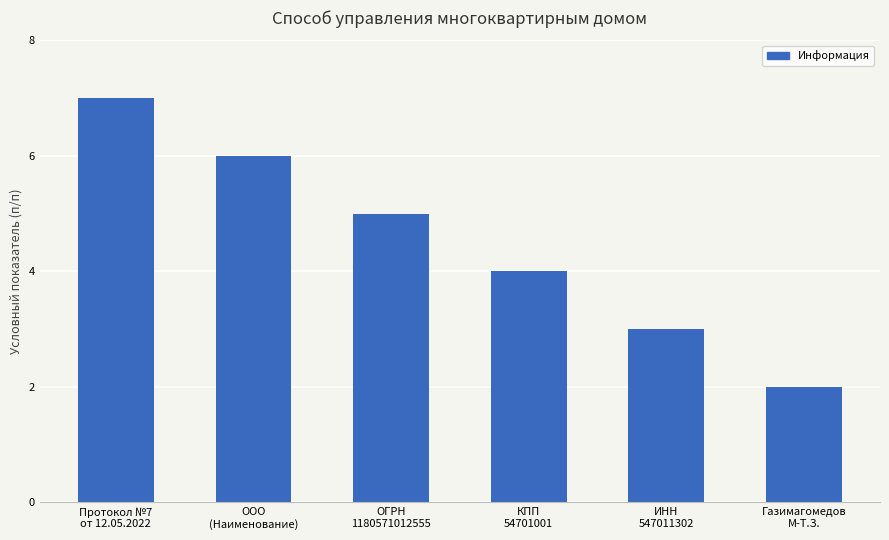

Rank the categories by value from highest to lowest.

Протокол №7
от 12.05.2022, ООО
(Наименование), ОГРН
1180571012555, КПП
54701001, ИНН
547011302, Газимагомедов
М-Т.З.